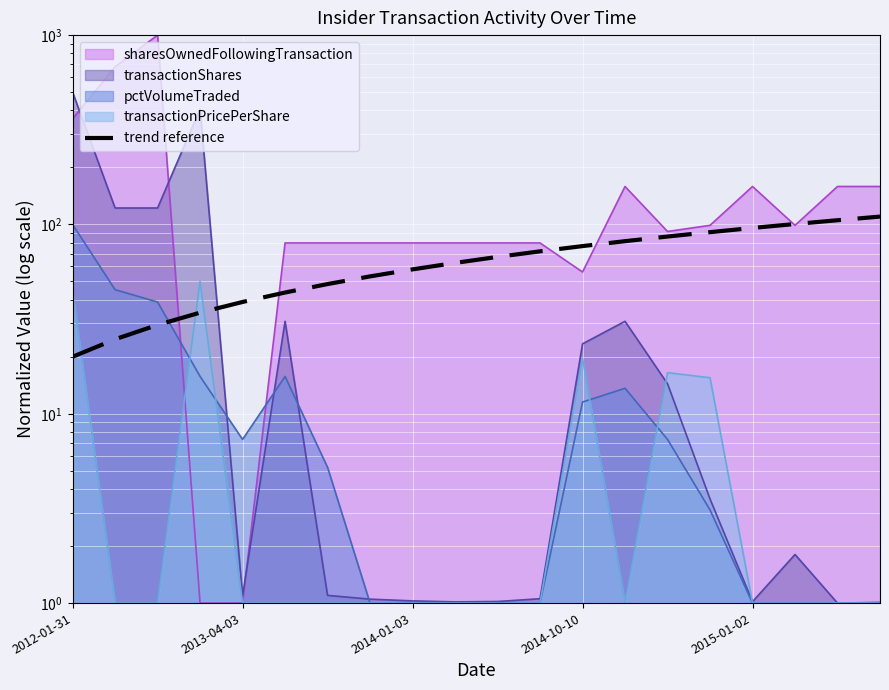

The value at 2015-01-02 is 95.8. True or false?

True